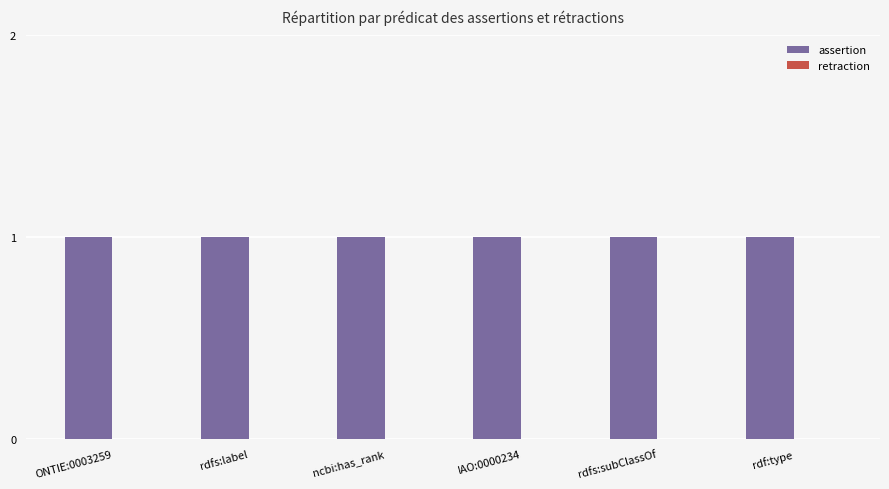

At which label is retraction closest to 0?

ONTIE:0003259